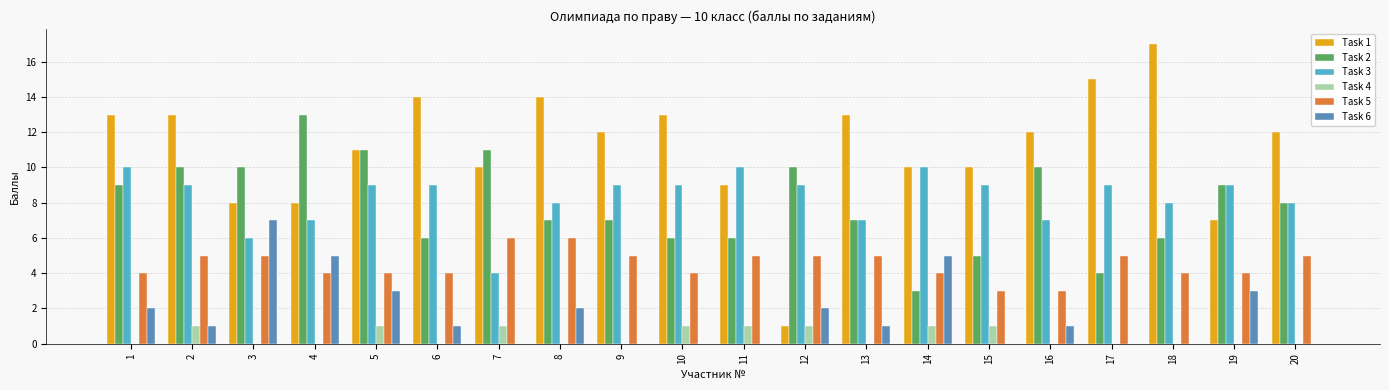

How many data points does each series have?

20